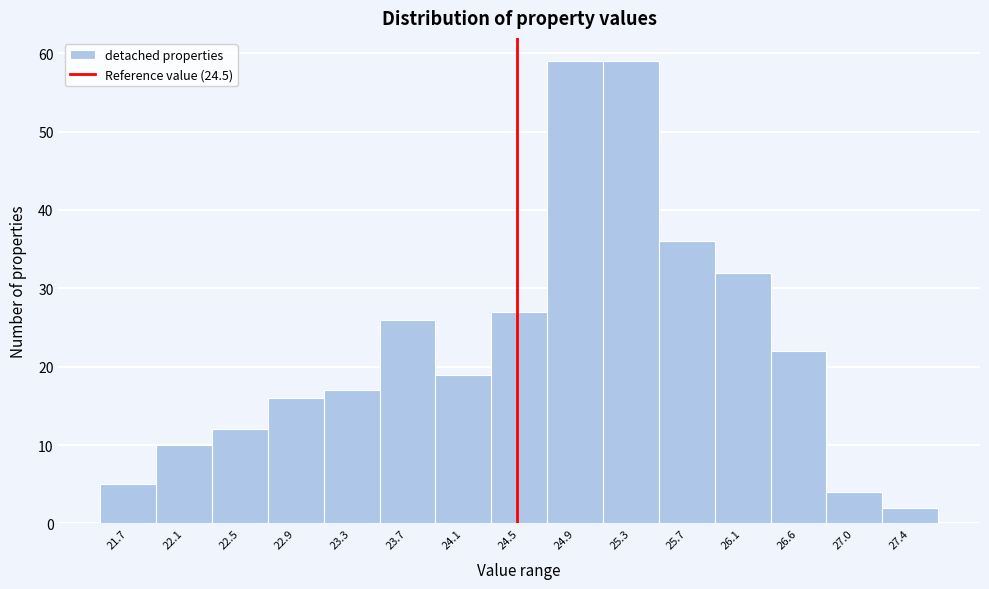

Reading left to right, list every bar in this chart as the range it spans on the x-axis followed by its height. Neither the bar edges nor the heights are printed on the chart, so give them approximately, as read against the axes.

21.45 to 21.85: 5
21.85 to 22.25: 10
22.25 to 22.65: 12
22.65 to 23.10: 16
23.10 to 23.50: 17
23.50 to 23.90: 26
23.90 to 24.30: 19
24.30 to 24.70: 27
24.70 to 25.15: 59
25.15 to 25.55: 59
25.55 to 25.95: 36
25.95 to 26.35: 32
26.35 to 26.75: 22
26.75 to 27.15: 4
27.15 to 27.60: 2